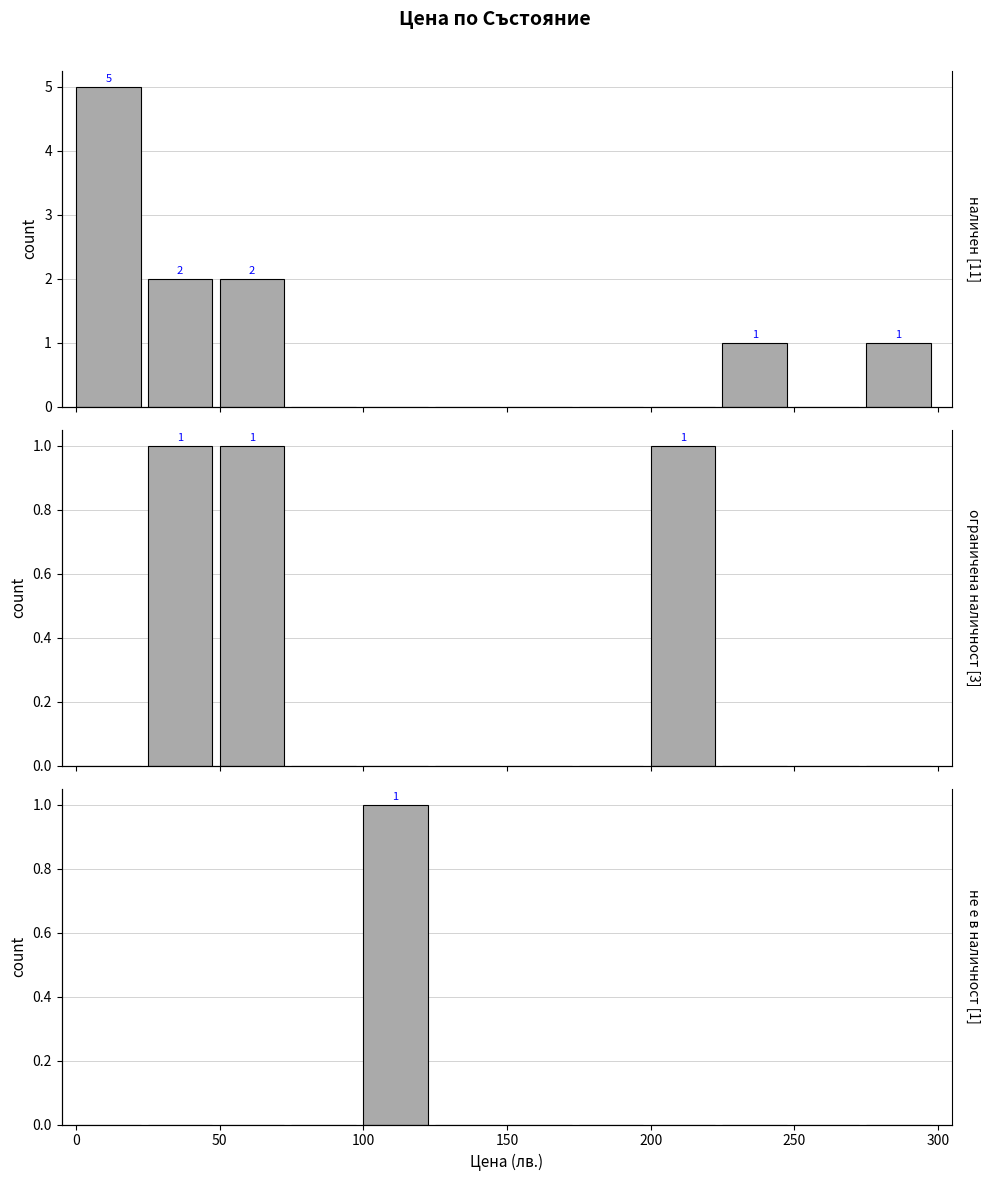

What is the difference between the second highest and minimum values in the ограничена наличност series?

1